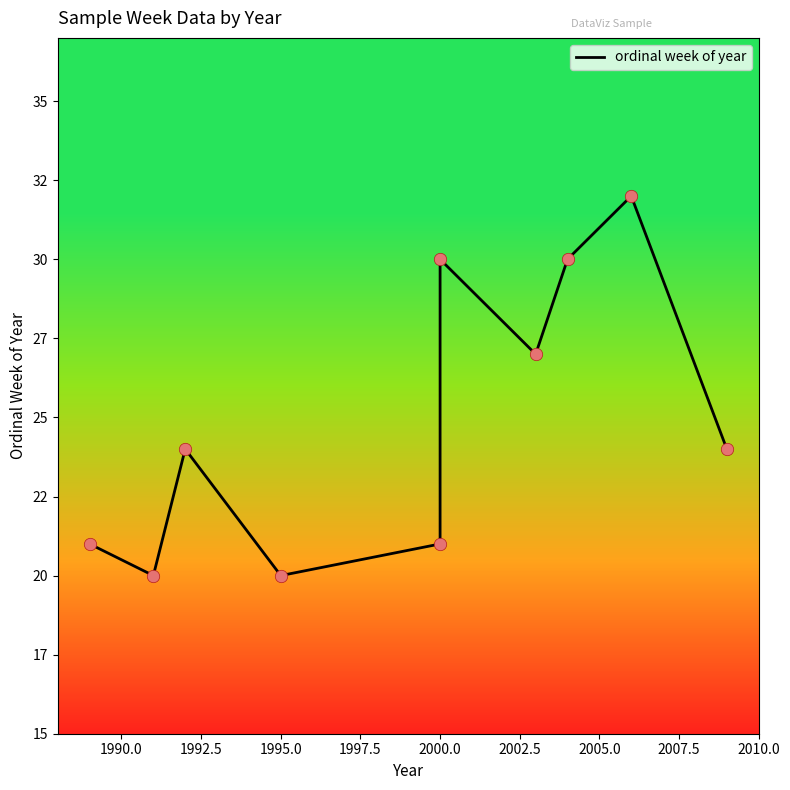

Approximately how many times larger is the value at 1990.0 compared to 1992.5?

0.8